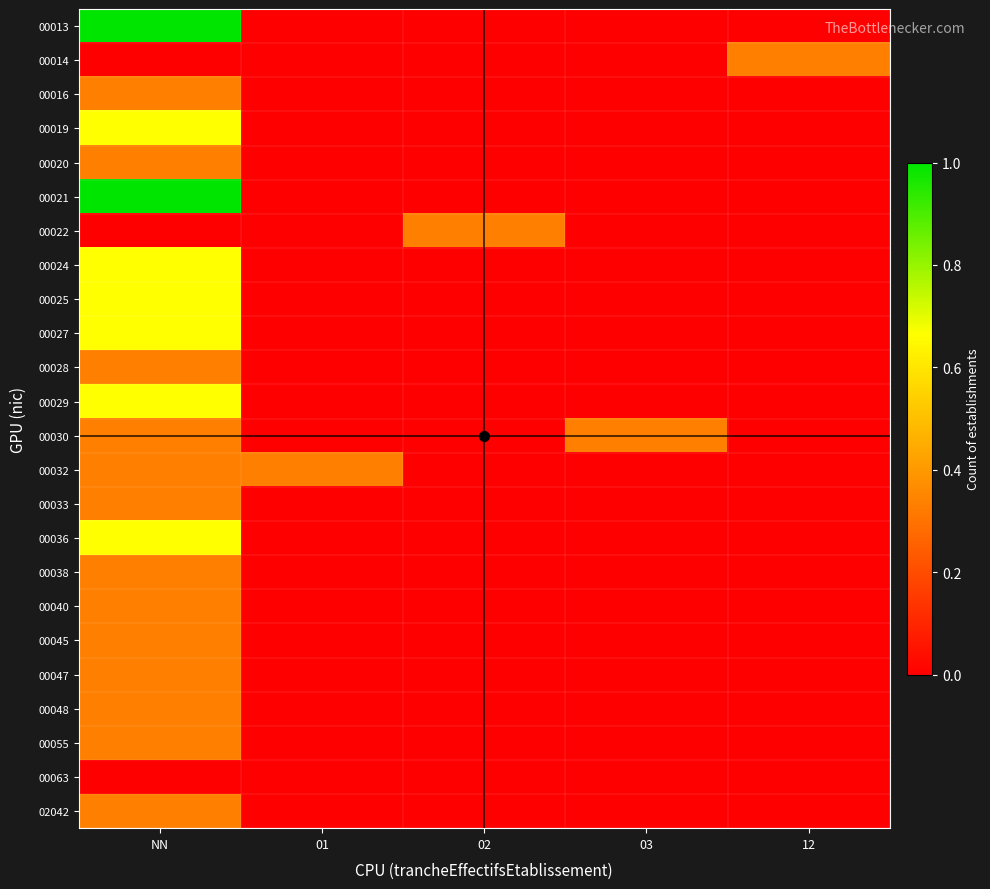

Reading left to right, what are all the values shown in this chart?

00013: NN=1.0	01=0.0	02=0.0	03=0.0	12=0.0
00014: NN=0.0	01=0.0	02=0.0	03=0.0	12=0.3
00016: NN=0.3	01=0.0	02=0.0	03=0.0	12=0.0
00019: NN=0.7	01=0.0	02=0.0	03=0.0	12=0.0
00020: NN=0.3	01=0.0	02=0.0	03=0.0	12=0.0
00021: NN=1.0	01=0.0	02=0.0	03=0.0	12=0.0
00022: NN=0.0	01=0.0	02=0.3	03=0.0	12=0.0
00024: NN=0.7	01=0.0	02=0.0	03=0.0	12=0.0
00025: NN=0.7	01=0.0	02=0.0	03=0.0	12=0.0
00027: NN=0.7	01=0.0	02=0.0	03=0.0	12=0.0
00028: NN=0.3	01=0.0	02=0.0	03=0.0	12=0.0
00029: NN=0.7	01=0.0	02=0.0	03=0.0	12=0.0
00030: NN=0.3	01=0.0	02=0.0	03=0.3	12=0.0
00032: NN=0.3	01=0.3	02=0.0	03=0.0	12=0.0
00033: NN=0.3	01=0.0	02=0.0	03=0.0	12=0.0
00036: NN=0.7	01=0.0	02=0.0	03=0.0	12=0.0
00038: NN=0.3	01=0.0	02=0.0	03=0.0	12=0.0
00040: NN=0.3	01=0.0	02=0.0	03=0.0	12=0.0
00045: NN=0.3	01=0.0	02=0.0	03=0.0	12=0.0
00047: NN=0.3	01=0.0	02=0.0	03=0.0	12=0.0
00048: NN=0.3	01=0.0	02=0.0	03=0.0	12=0.0
00055: NN=0.3	01=0.0	02=0.0	03=0.0	12=0.0
00063: NN=0.0	01=0.0	02=0.0	03=0.0	12=0.0
02042: NN=0.3	01=0.0	02=0.0	03=0.0	12=0.0